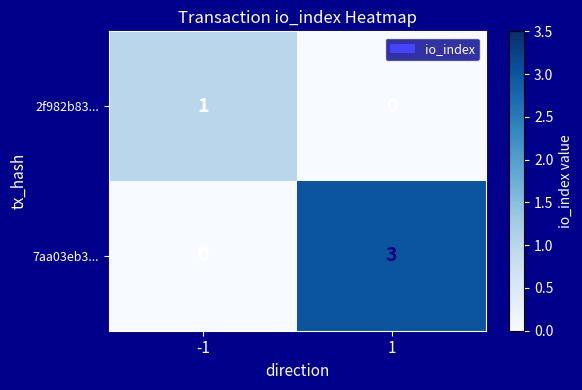

What is the approximate value of 7aa03eb3... at 1?

3